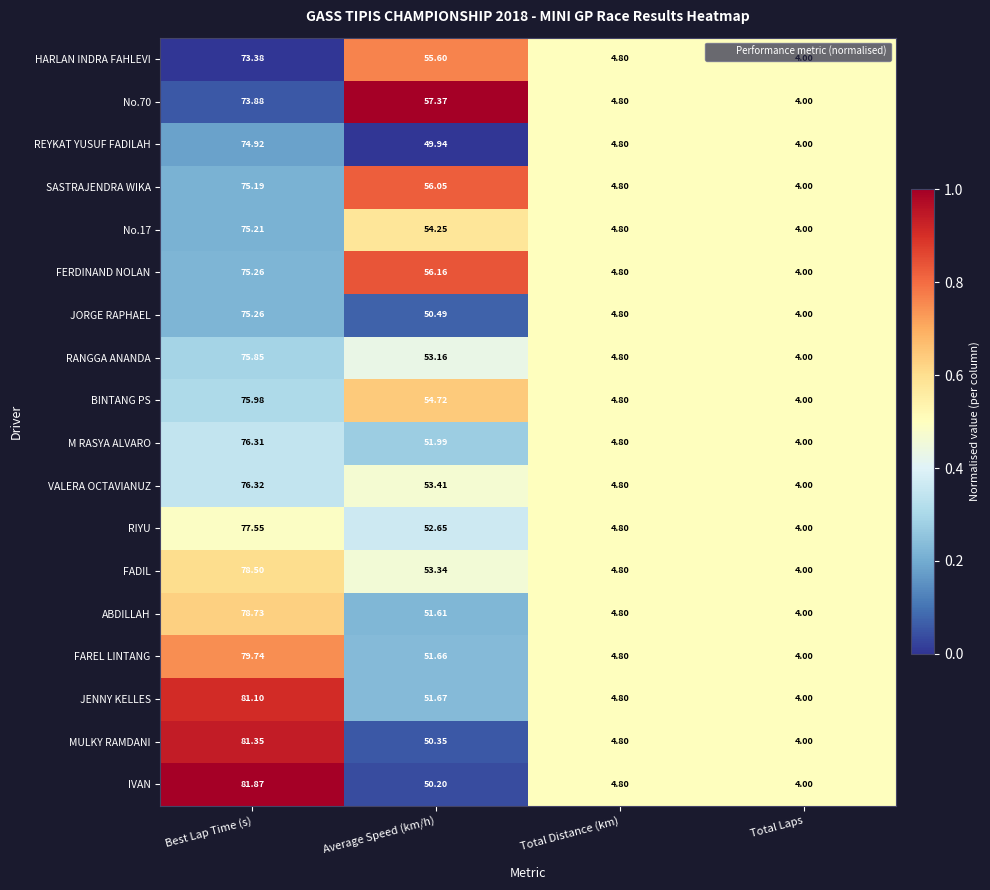

Where does the RIYU series first go above 52?

Best Lap Time (s)